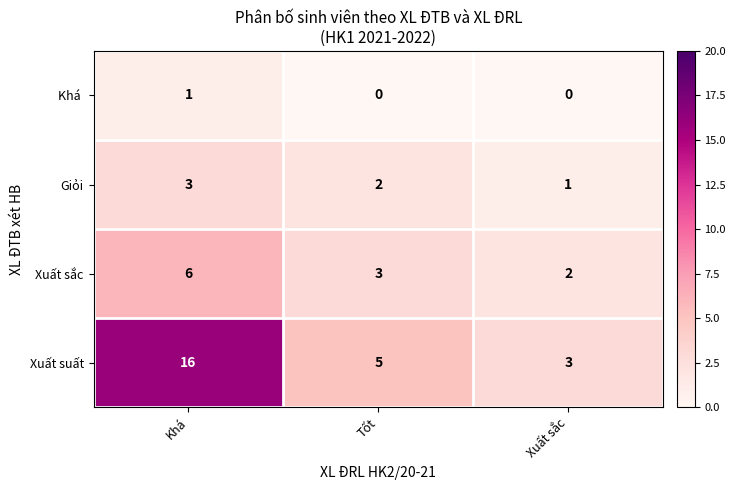

Rank the categories by Xuất suất value from lowest to highest.

Xuất sắc, Tốt, Khá